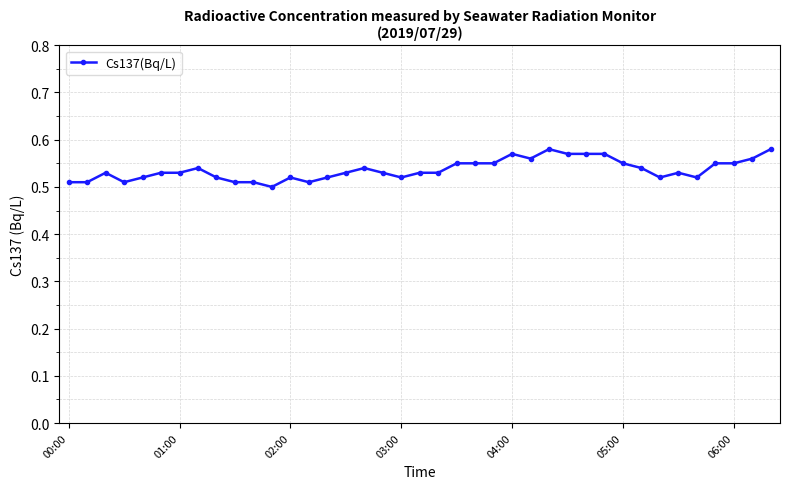

What is the sum of all values?

20.9